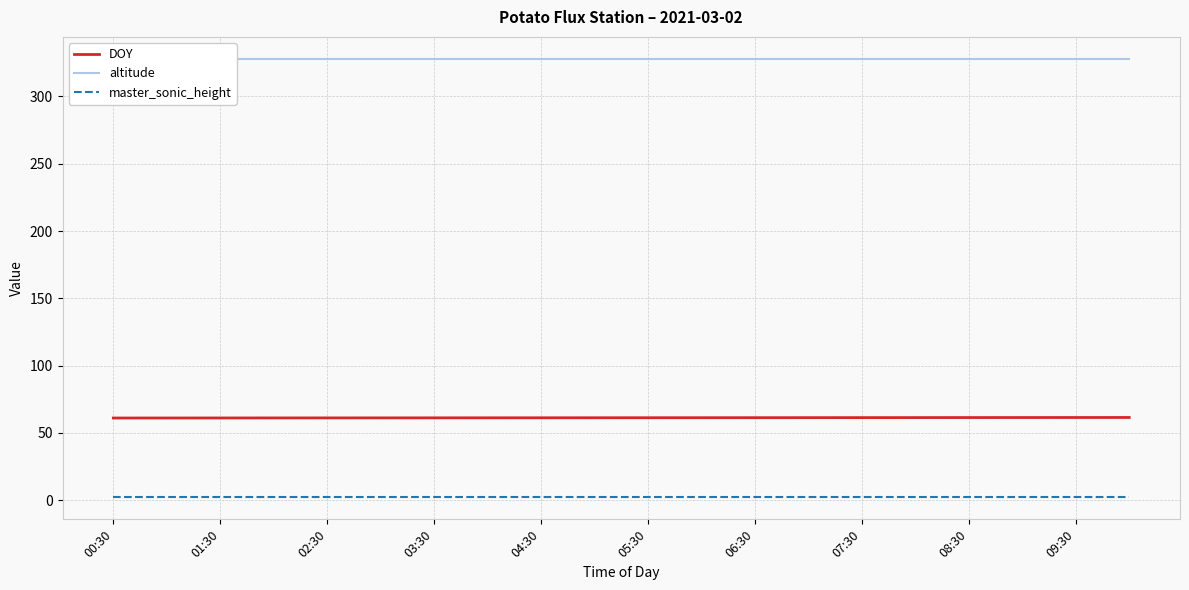

What is the difference between the second highest and second lowest values in the DOY series?

0.4